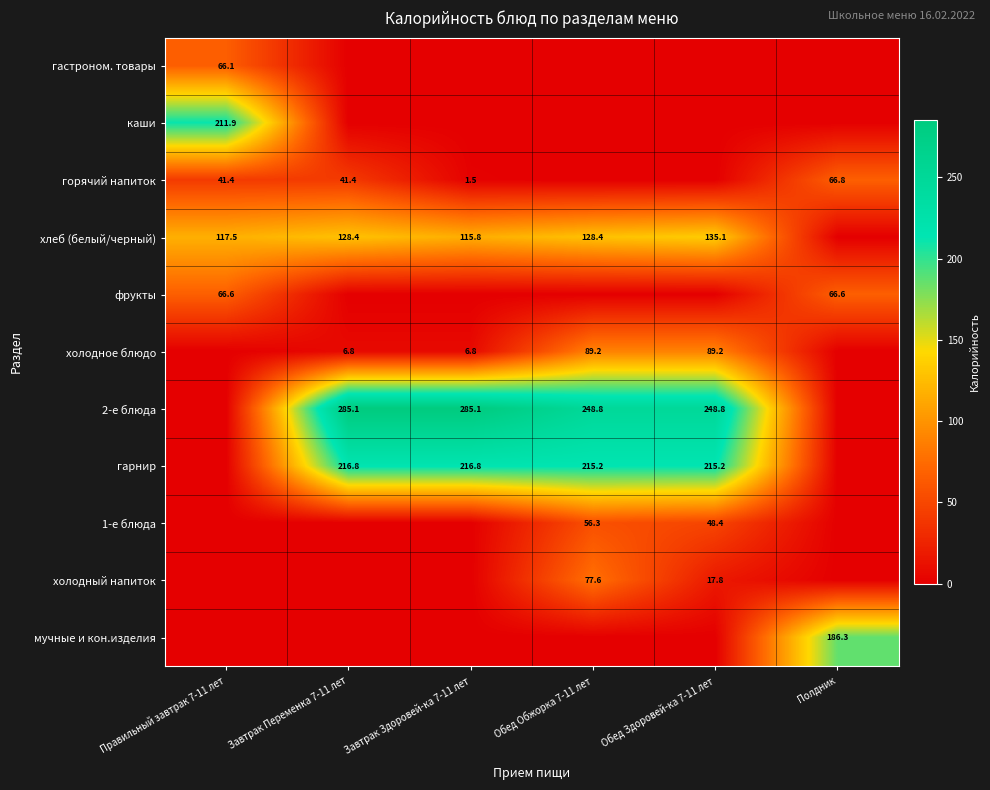

Is it true that мучные и кон.изделия equals 186.3 at Полдник?

True